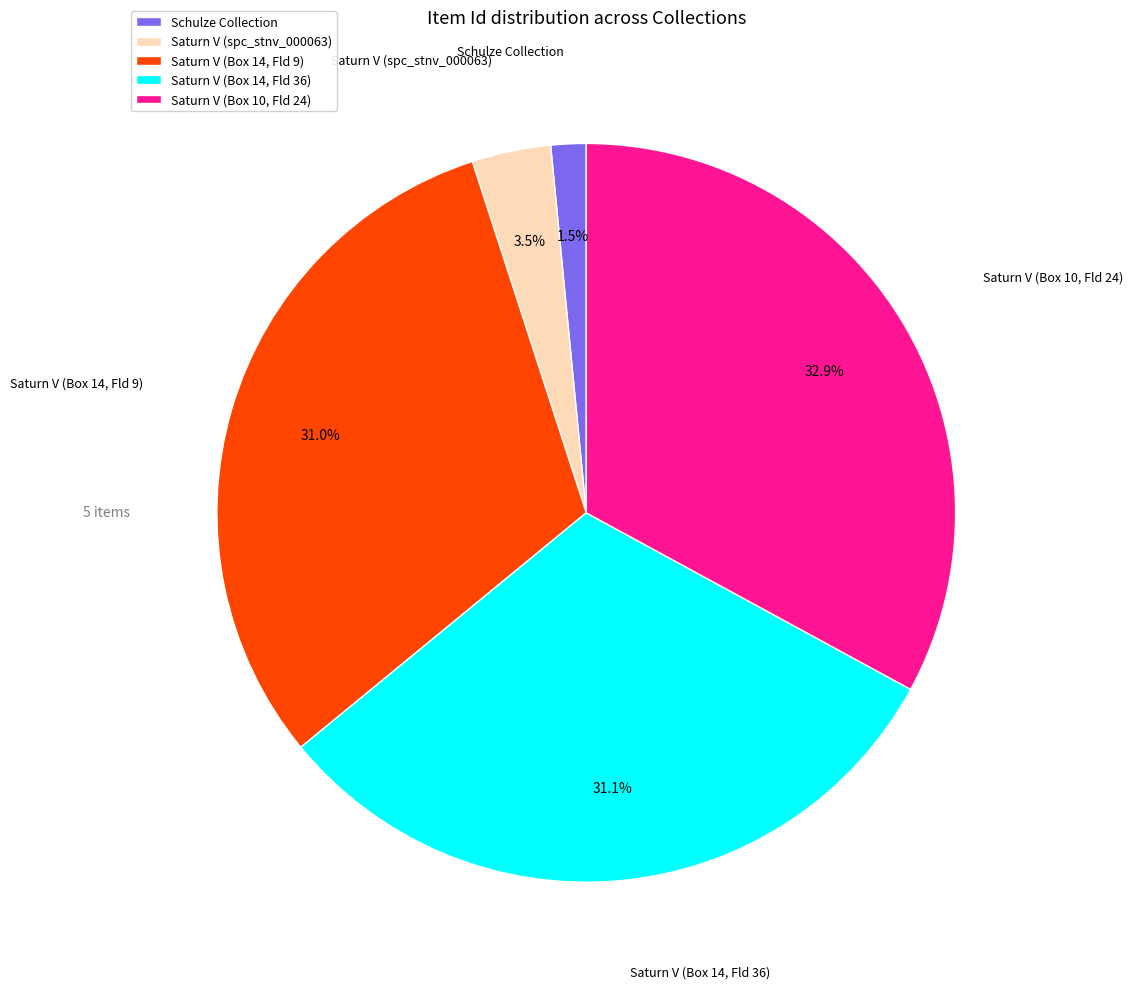

Which slice is the smallest?

Schulze Collection